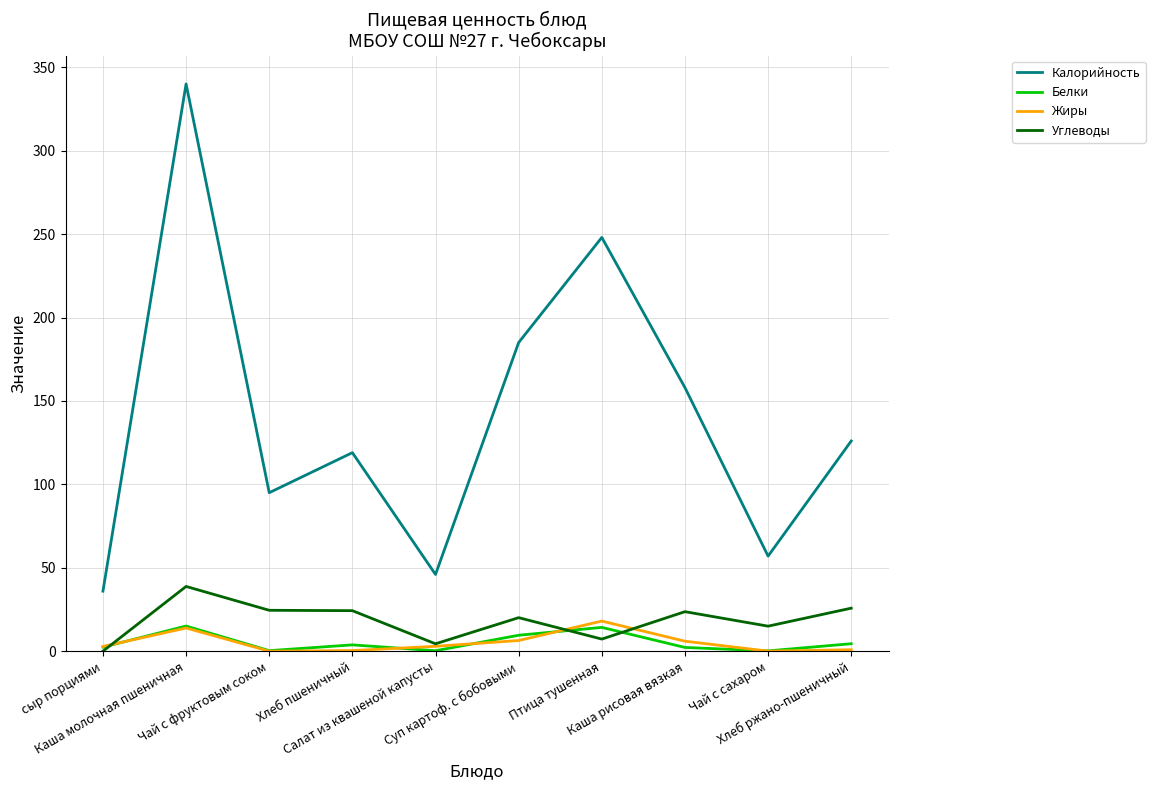

The Углеводы series shows 7.3 at Птица тушенная. True or false?

True